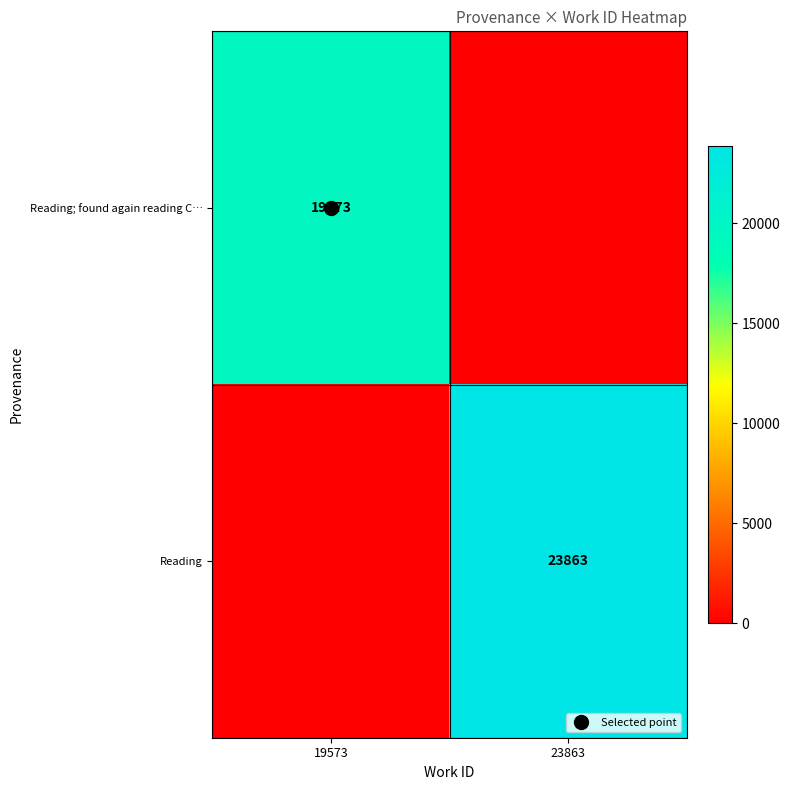

Where is Reading nearest to the value 11931?

19573